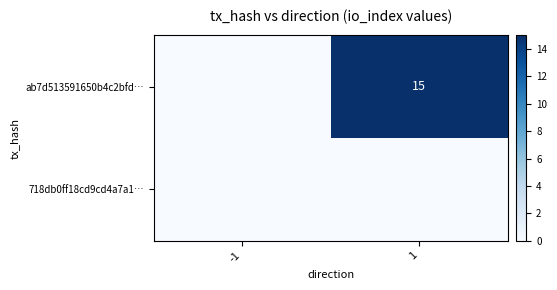

The value of ab7d513591650b4c2bfd… at 1 is 22. True or false?

False